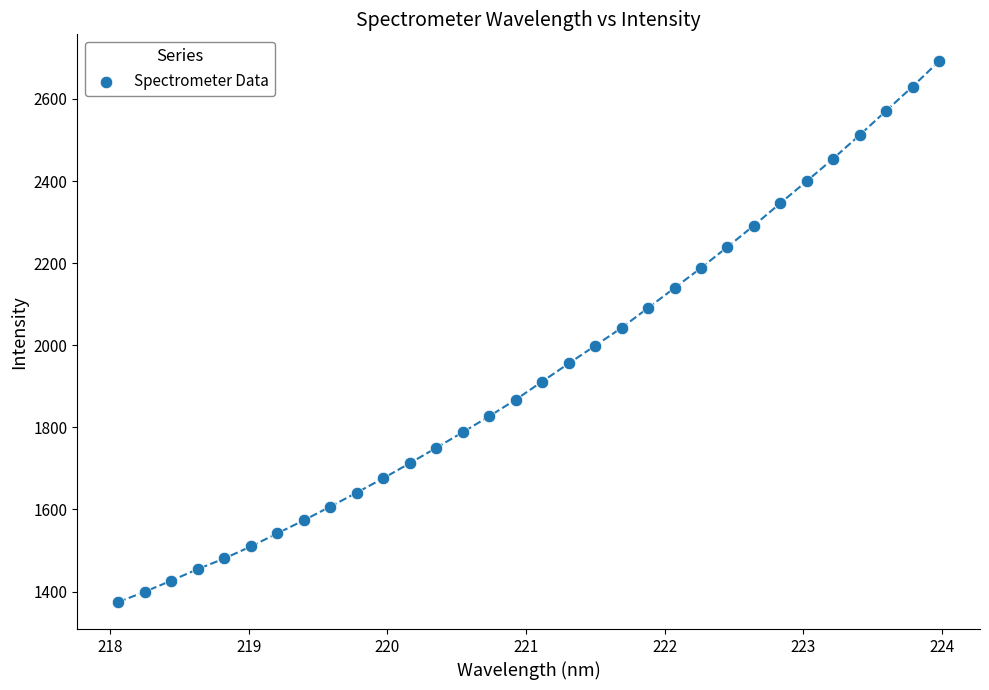

What is the range of Y values (max minus min)?

1317.2